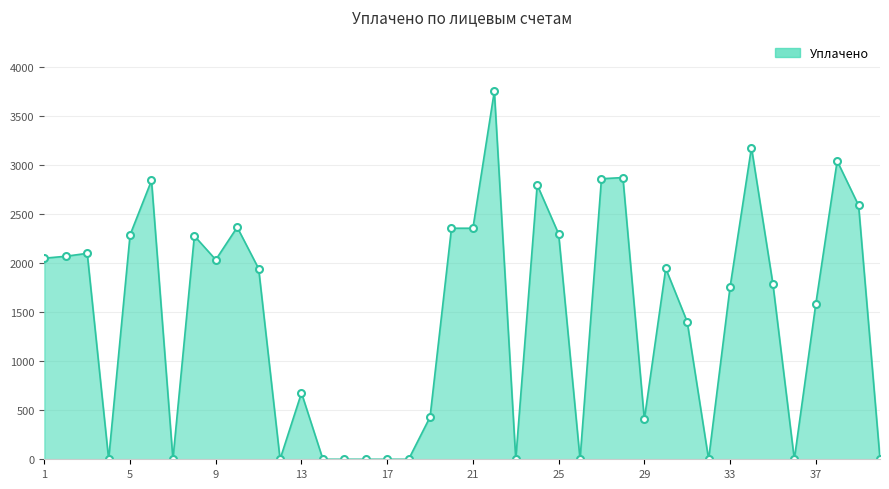

What is the sum of all values?

58034.8